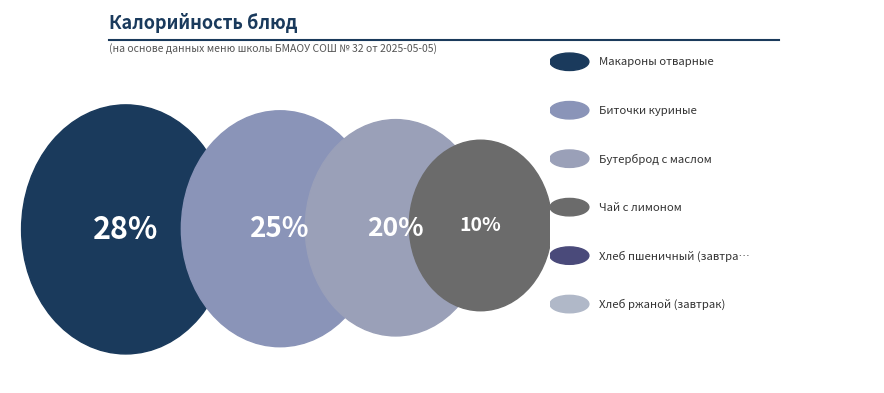

To the nearest percent, what is the difference between the Чай с лимоном and Макароны отварные slice percentages?

18%